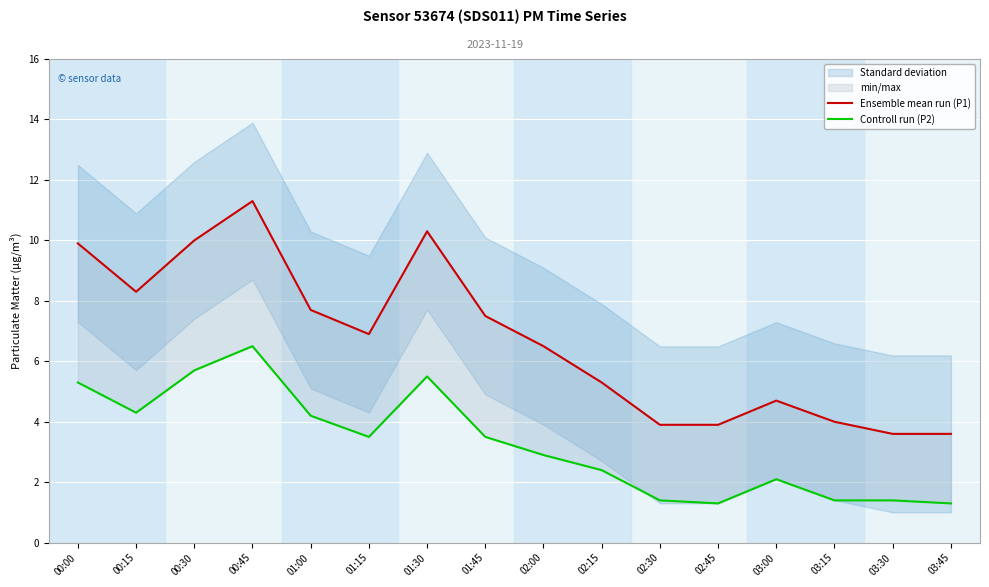

What is the label of the 13th point from the right?

00:45